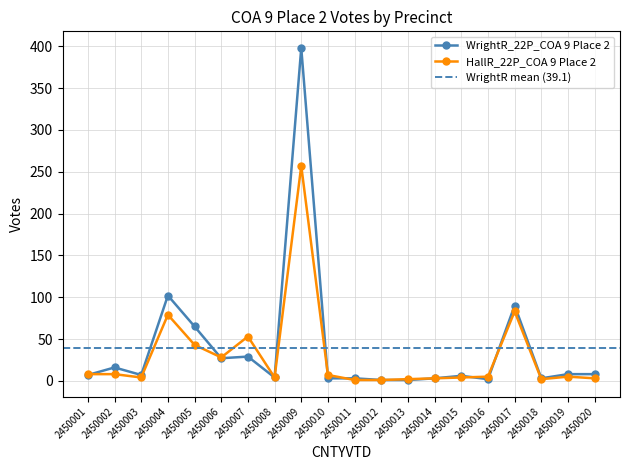

True or false: WrightR_22P_COA 9 Place 2 has more than 1 points higher than both neighbors.

True